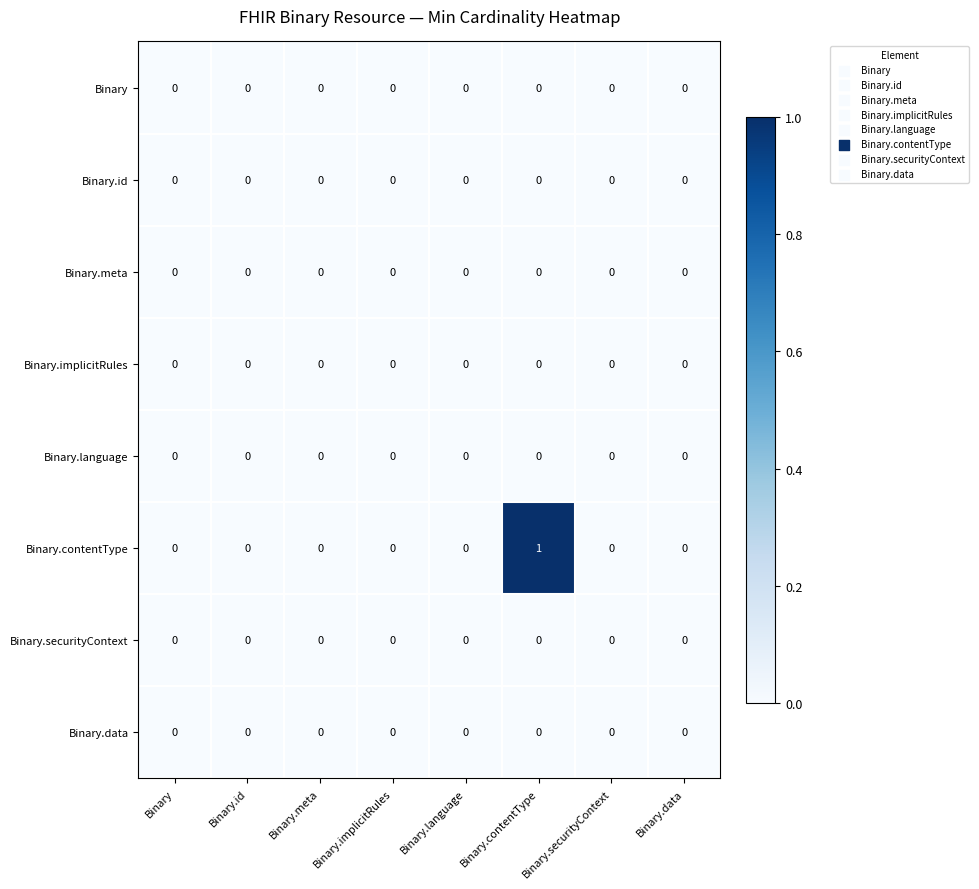

How many distinct data groups are displayed?

8